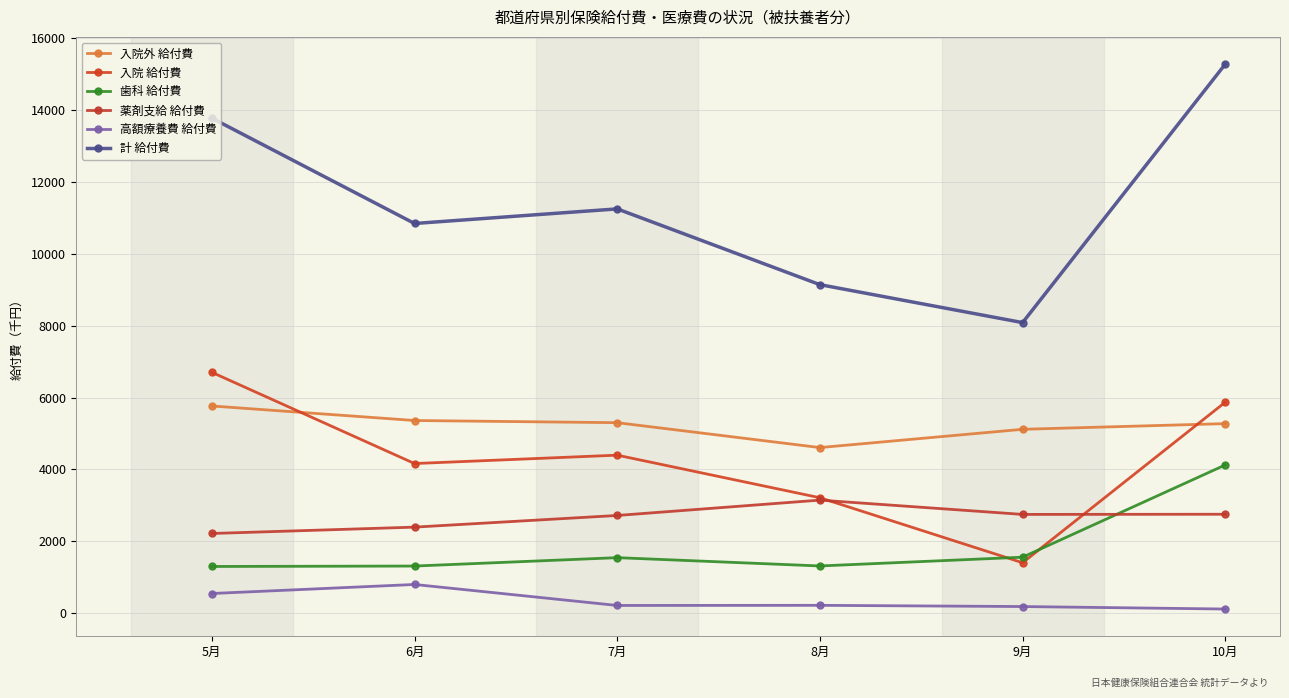

What is the difference between the 入院 給付費 values at 7月 and 6月?

233.1